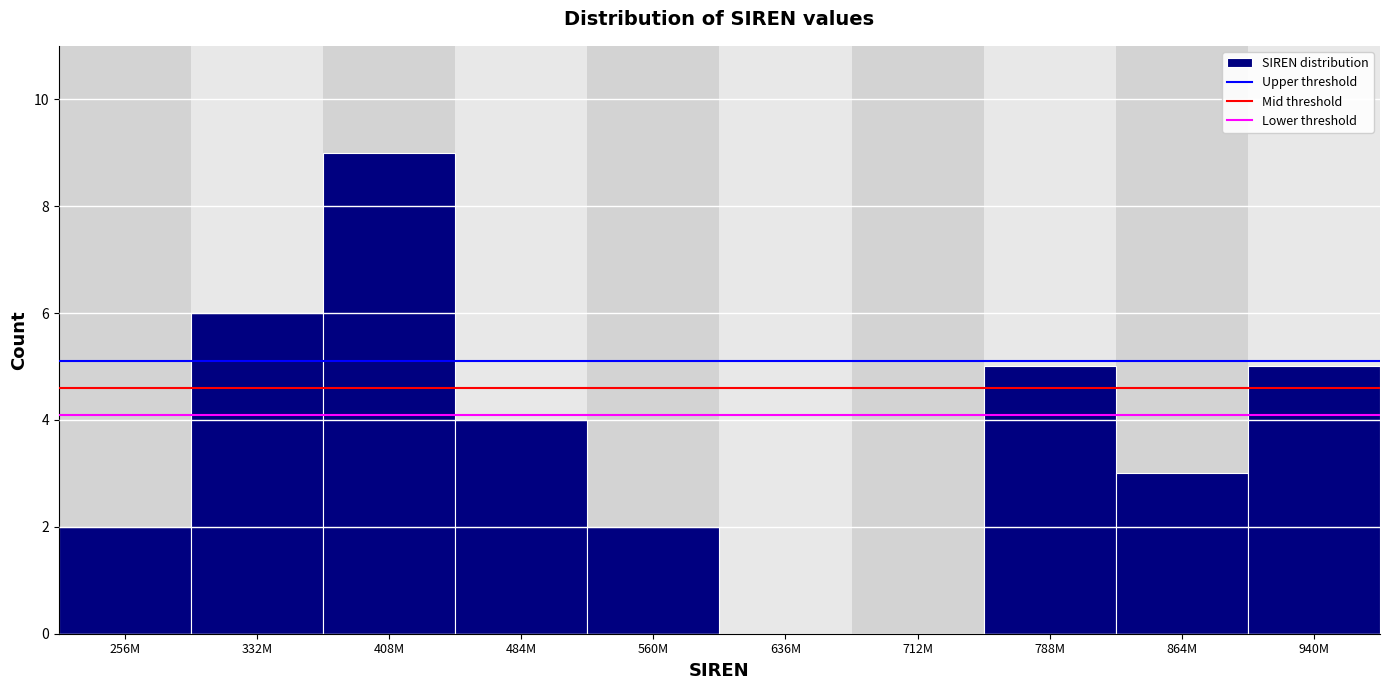

Reading right to left, transcribe all the data shown in this chart.

940M=5	864M=3	788M=5	712M=0	636M=0	560M=2	484M=4	408M=9	332M=6	256M=2